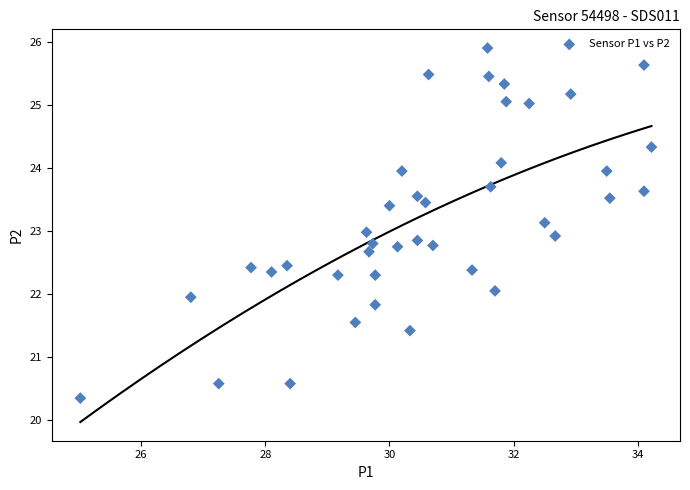

What is the range of X values (max minus min)?

9.2